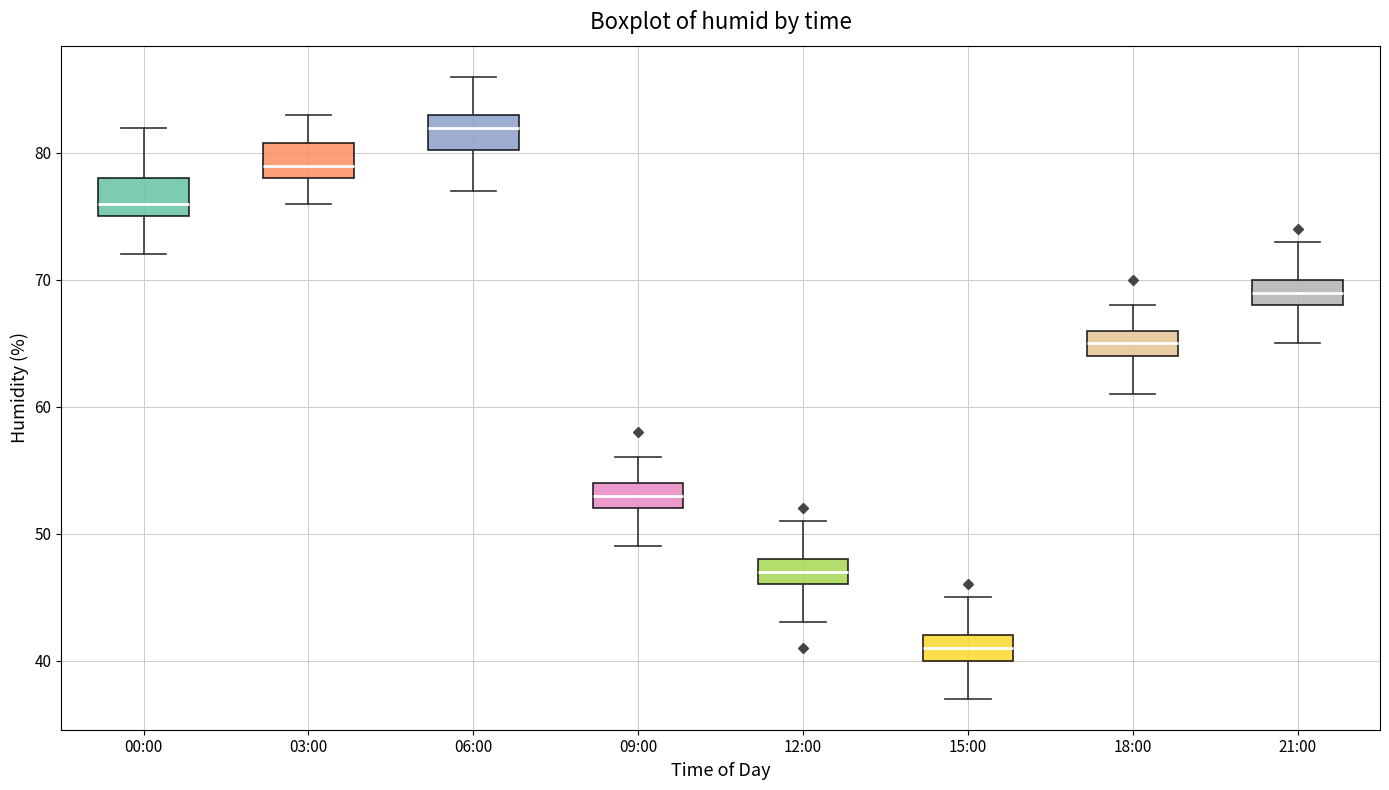

Where is the lower edge of the box for 15:00 on the y-axis? The values are not printed on the chart, so give them approximately, as read against the axis.

40